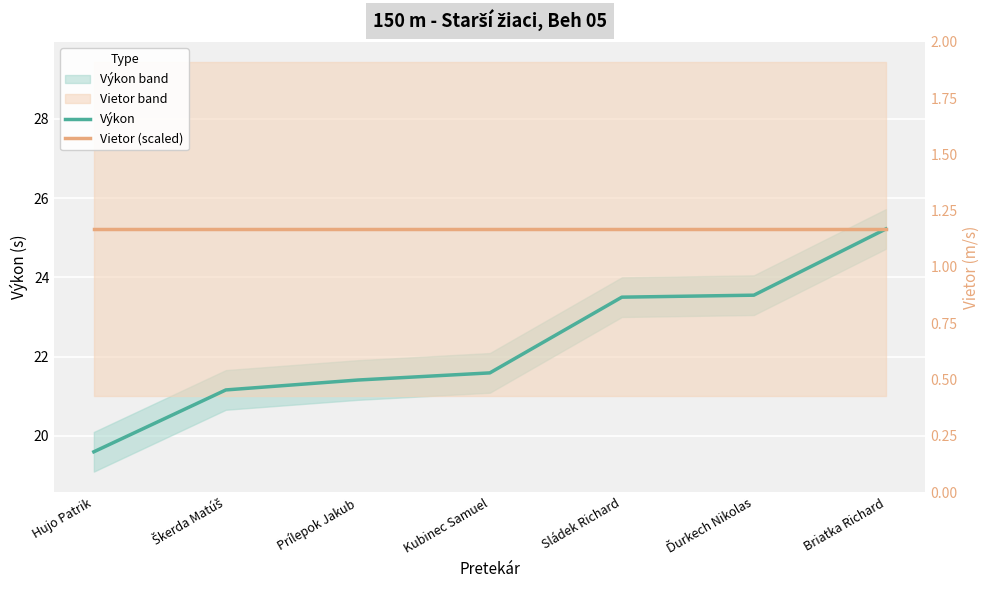

What is the sum of all Výkon values?

156.0